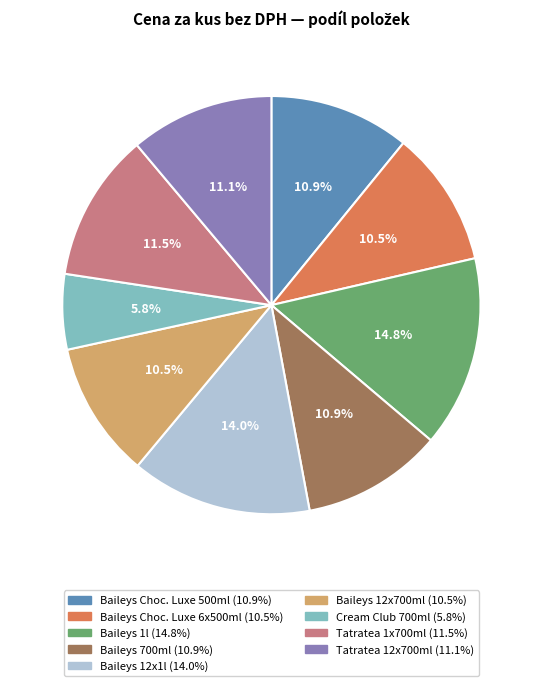

How many segments does this pie chart have?

9